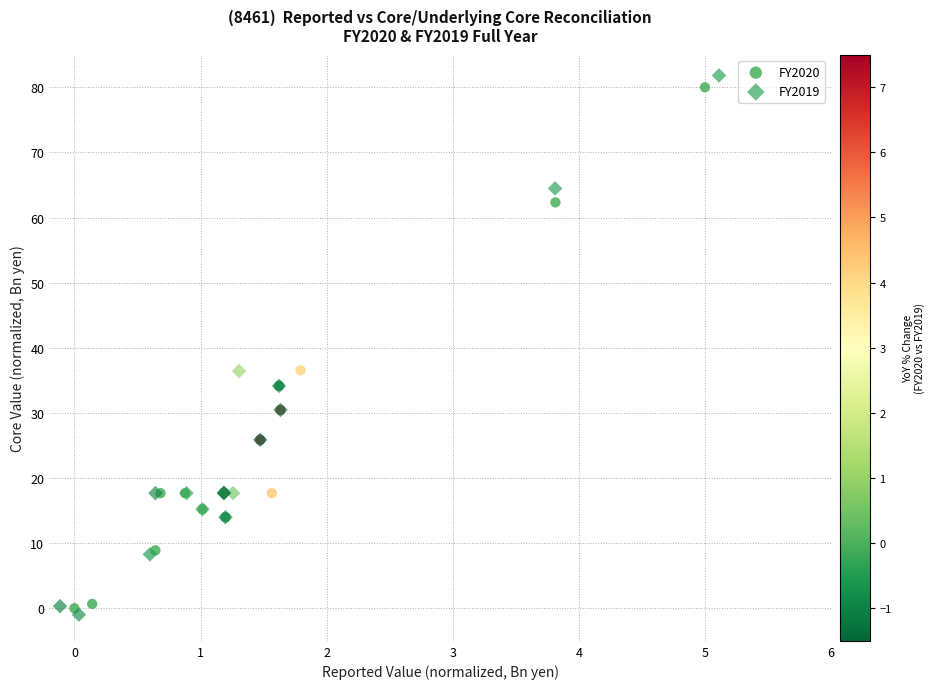

Which series has the widest spread of Y values?

FY2019